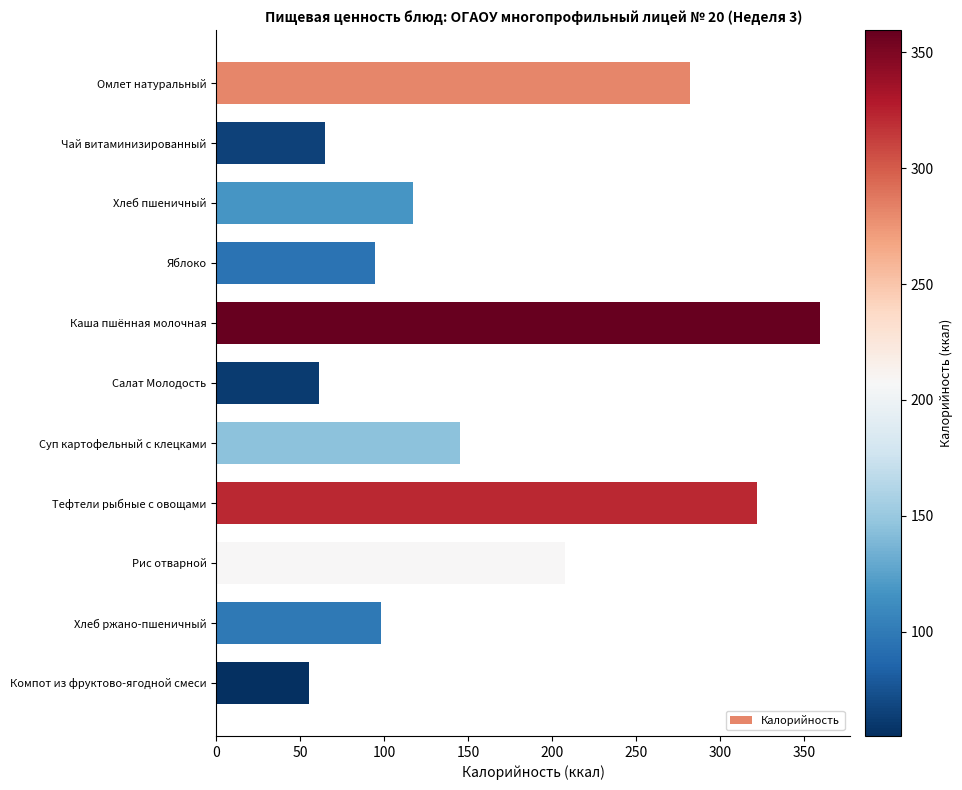

What is the label of the 3rd bar from the bottom?

Рис отварной